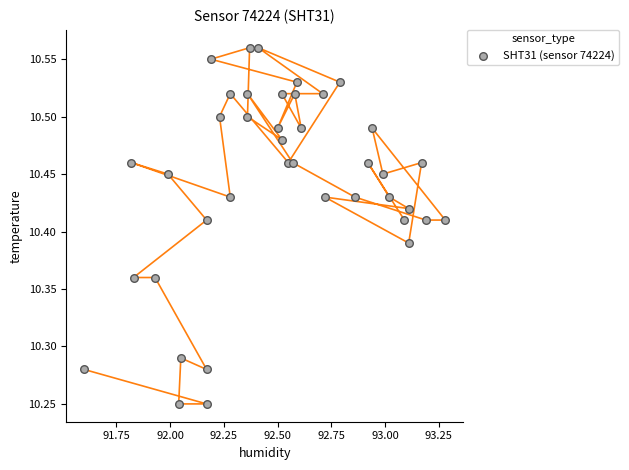

What is the range of Y values (max minus min)?

0.3